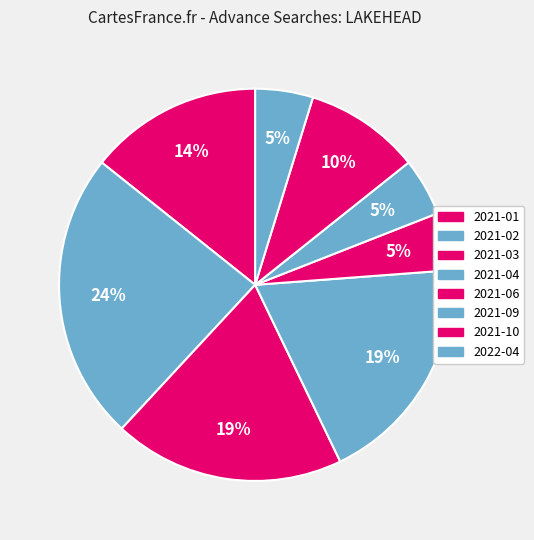

True or false: 2021-06 accounts for 1% of the total.

False